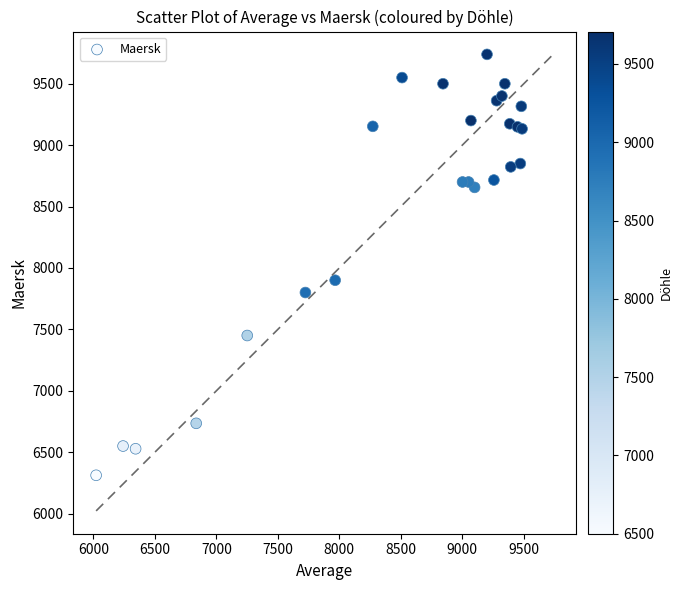

What Y value in the scatter plot is closest to 8025?

7900